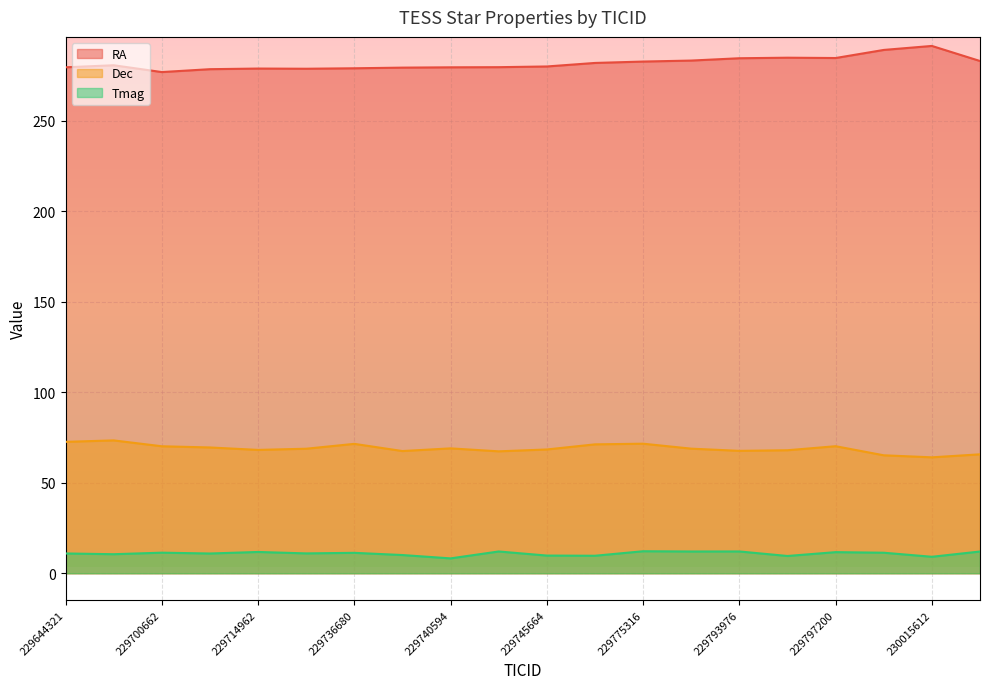

List the series in order of their peak value, lowest first.

Tmag, Dec, RA